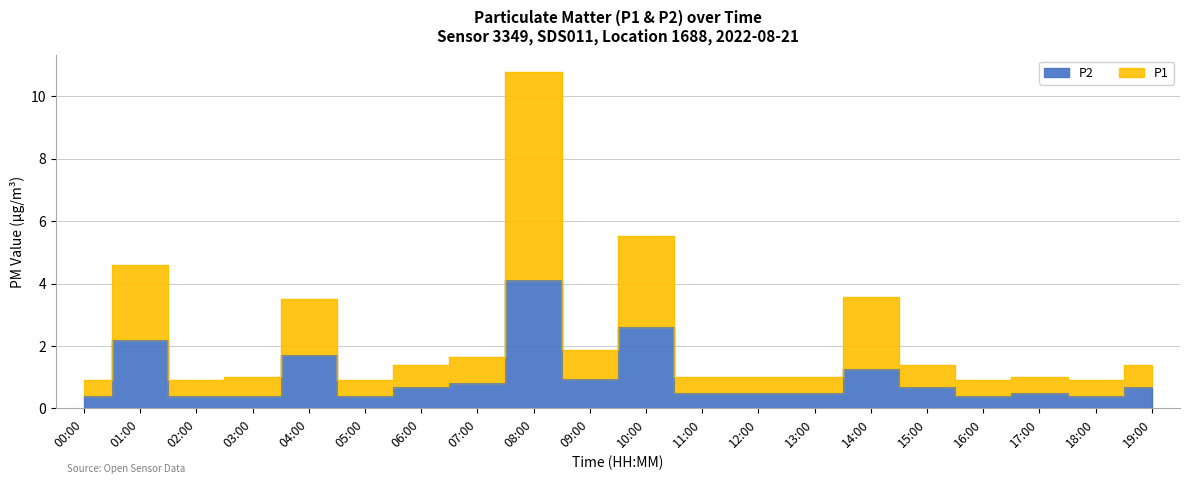

At 04:00, list the series in order from smallest to largest.

P2, P1